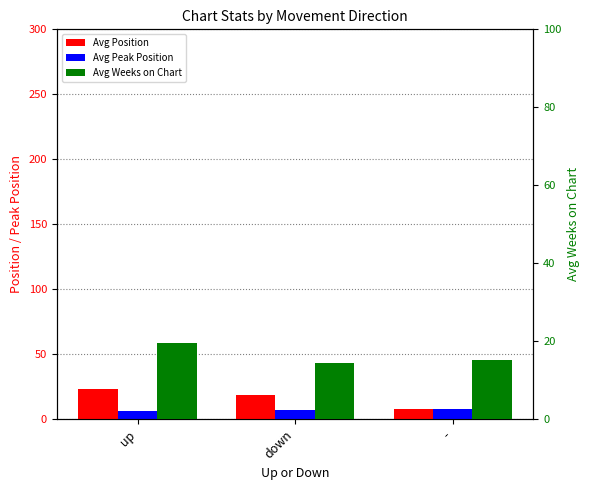

What is the approximate value of Avg Weeks on Chart at -?

15.1